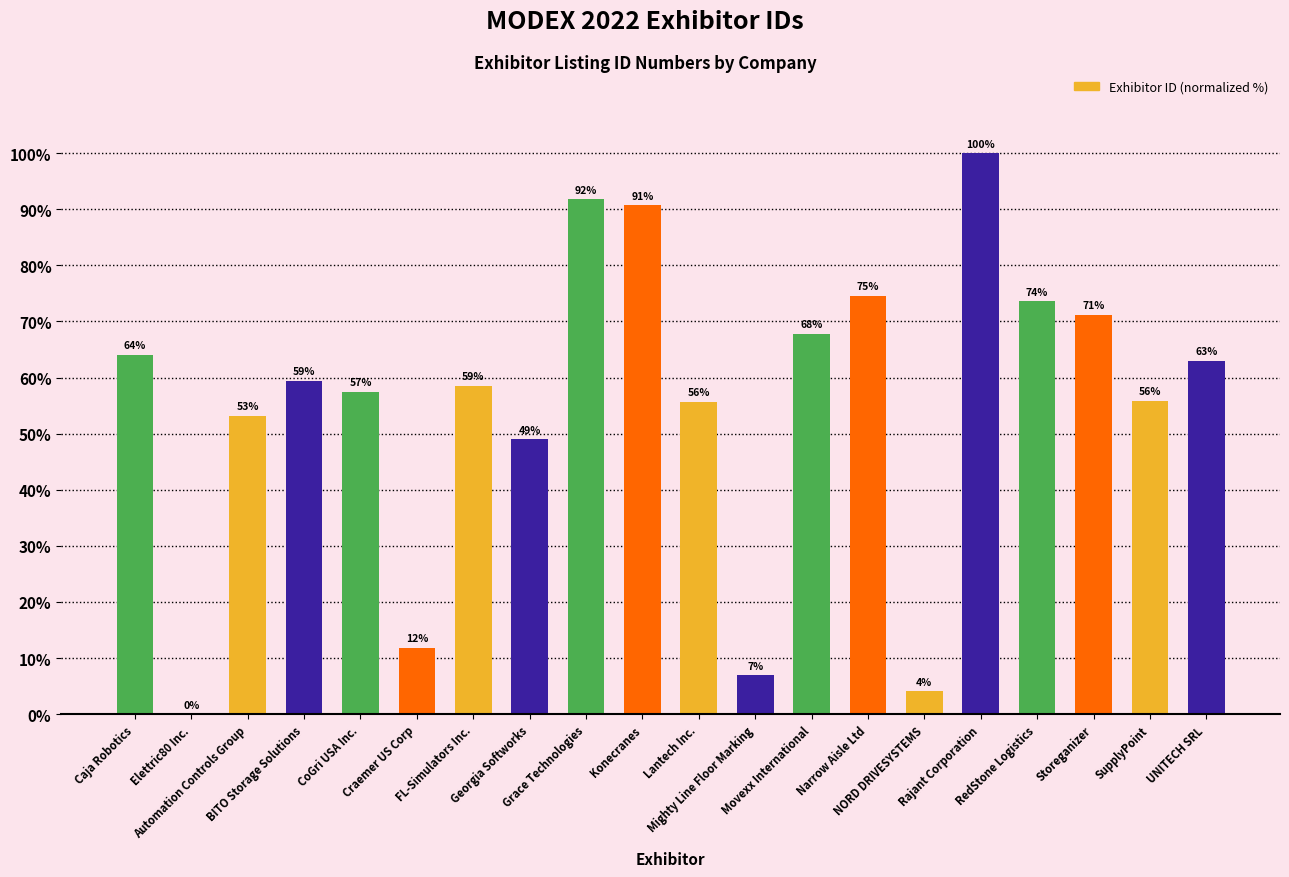

The value at Rajant Corporation is 49.9. True or false?

False